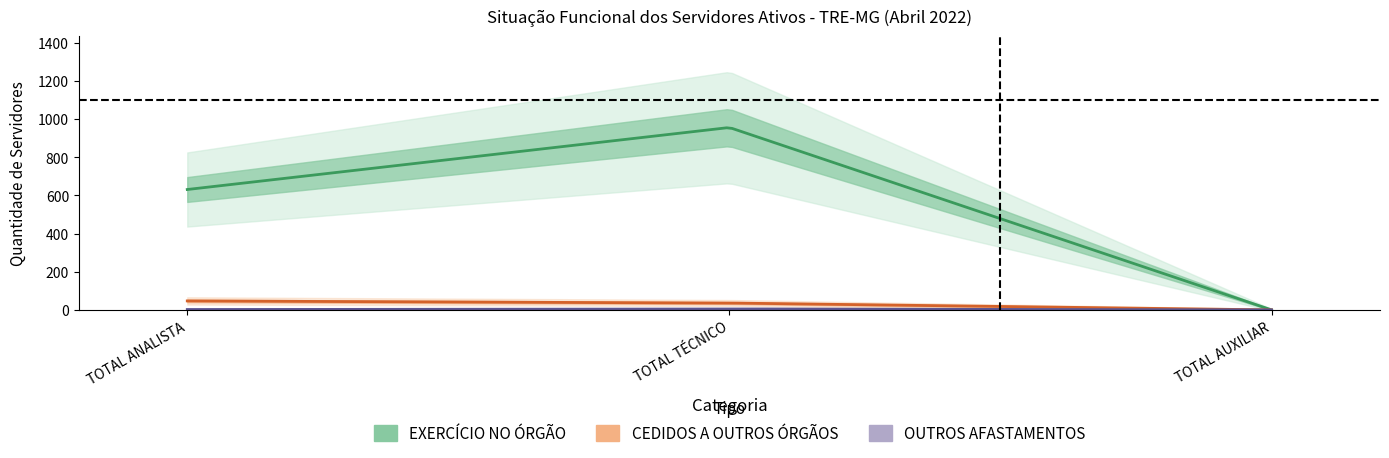

Reading right to left, extract all data points from this chart.

EXERCÍCIO NO ÓRGÃO: 0	956	631
CEDIDOS A OUTROS ÓRGÃOS: 0	36	47
OUTROS AFASTAMENTOS: 0	5	2